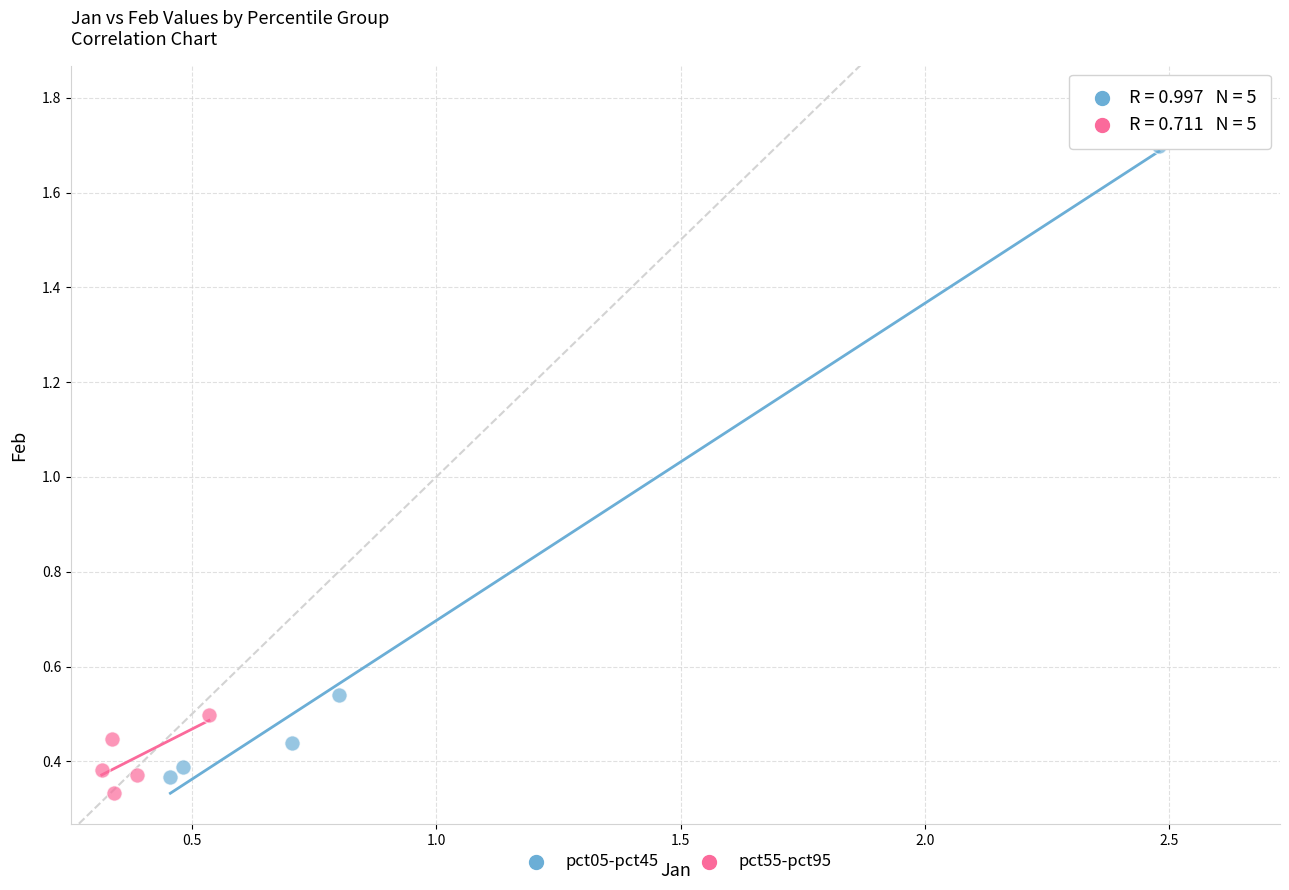

Which series reaches the minimum Y coordinate?

pct55-pct95